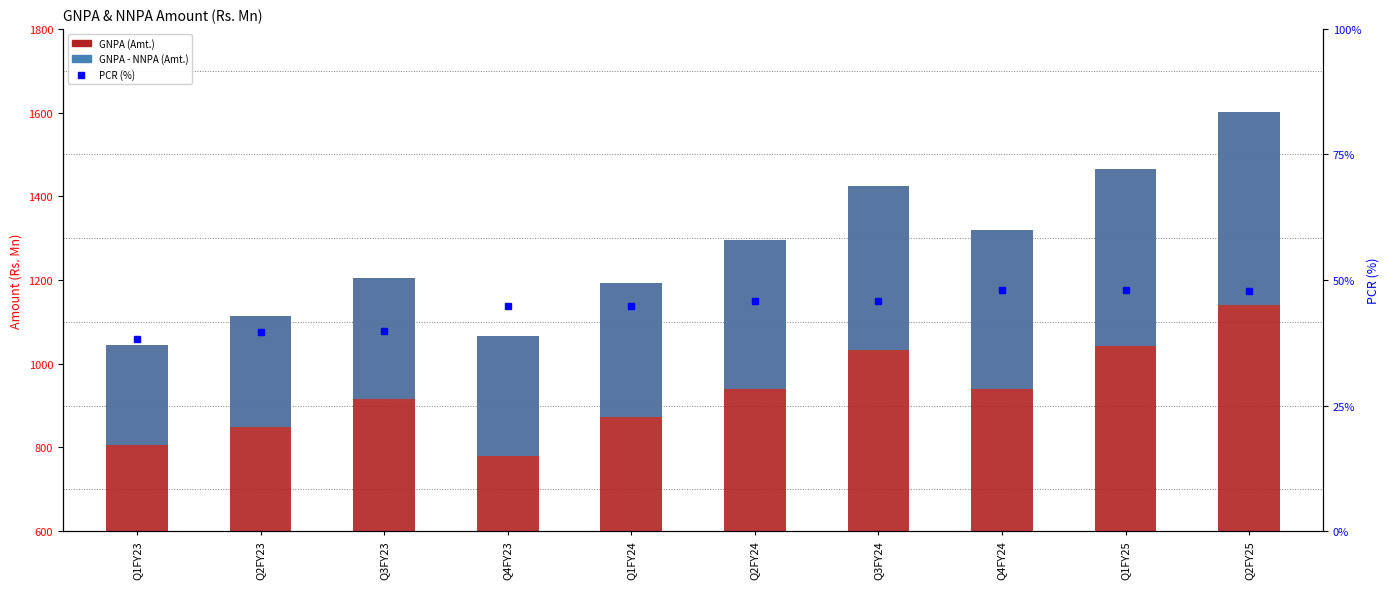

What is the label of the 8th bar from the left?

Q4FY24